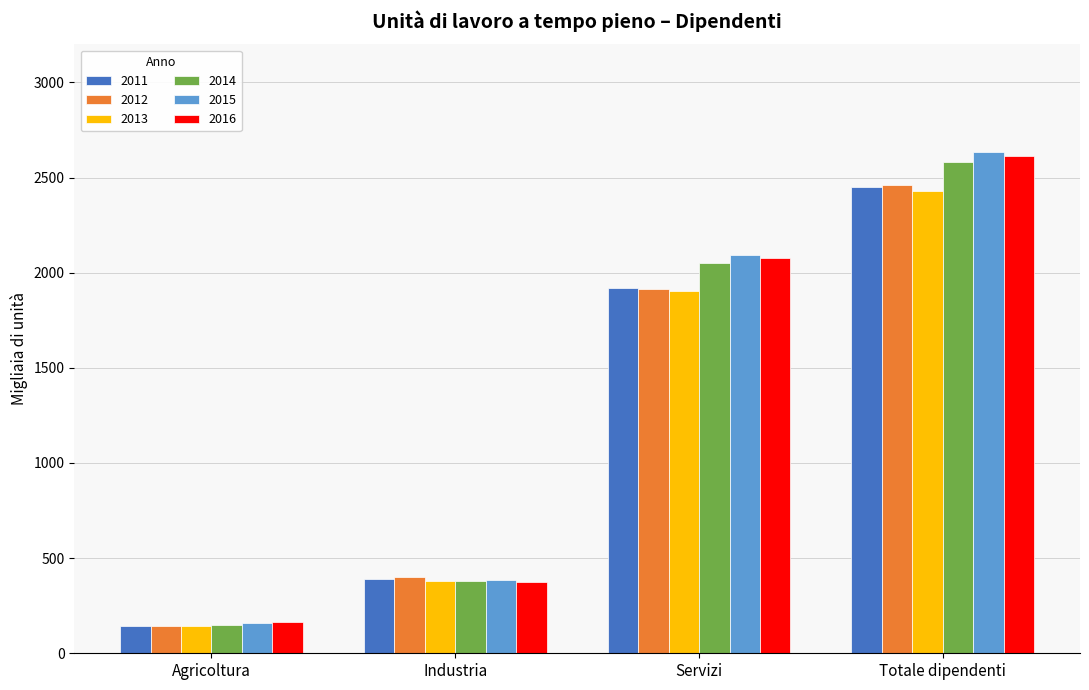

What is the value of the 2013 bar at the 3rd from the left?

1906.4